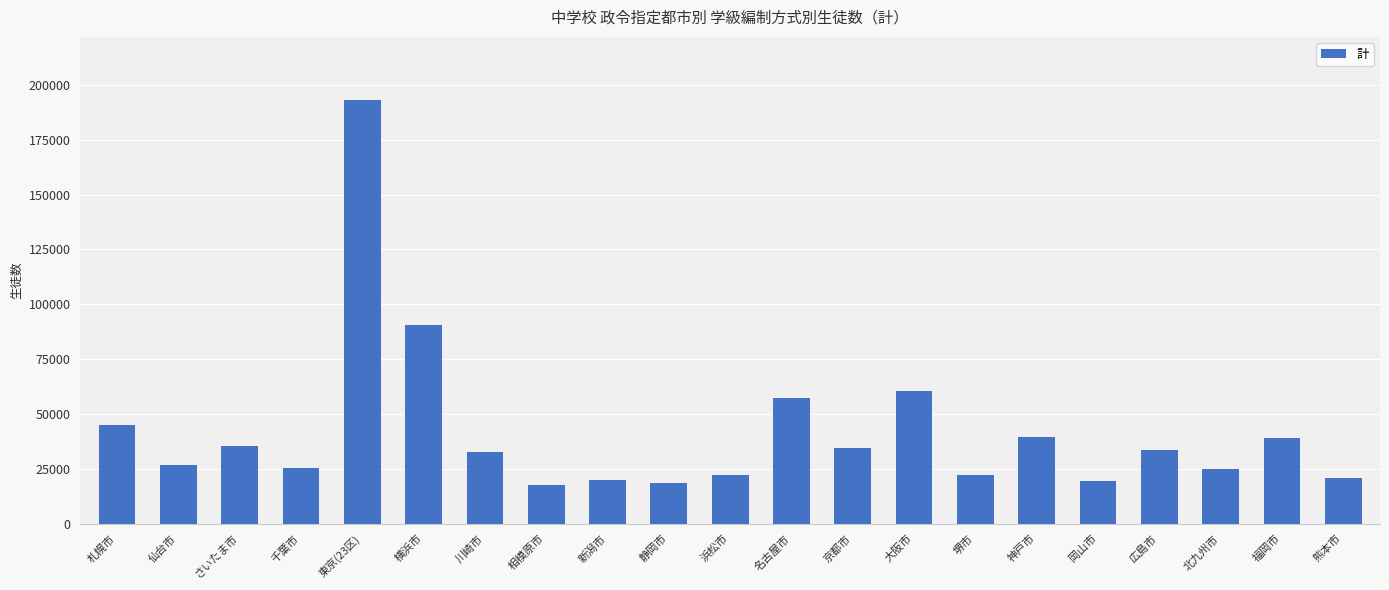

What is the label of the 14th bar from the left?

大阪市